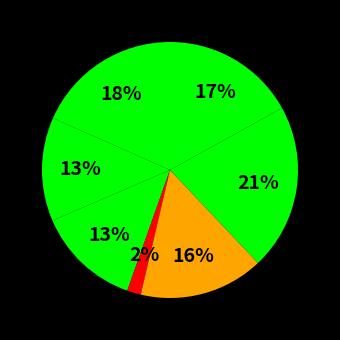

To the nearest percent, what is the difference between the largest and smallest slice percentages?

19%